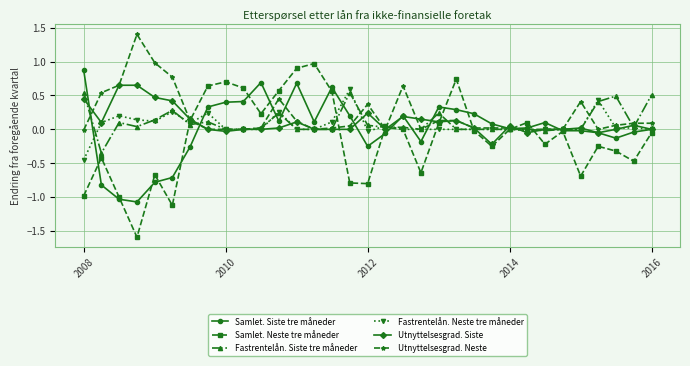

How many data points does each series have?

33